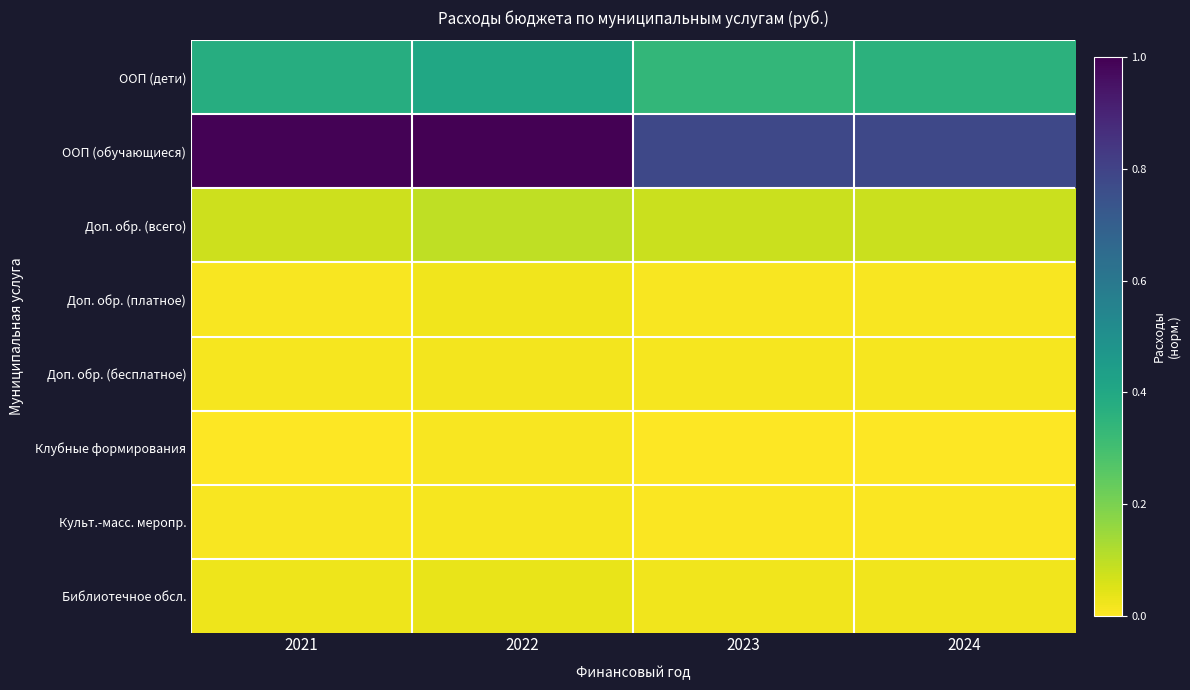

What is the difference between the highest and lowest values at 2024?

0.8